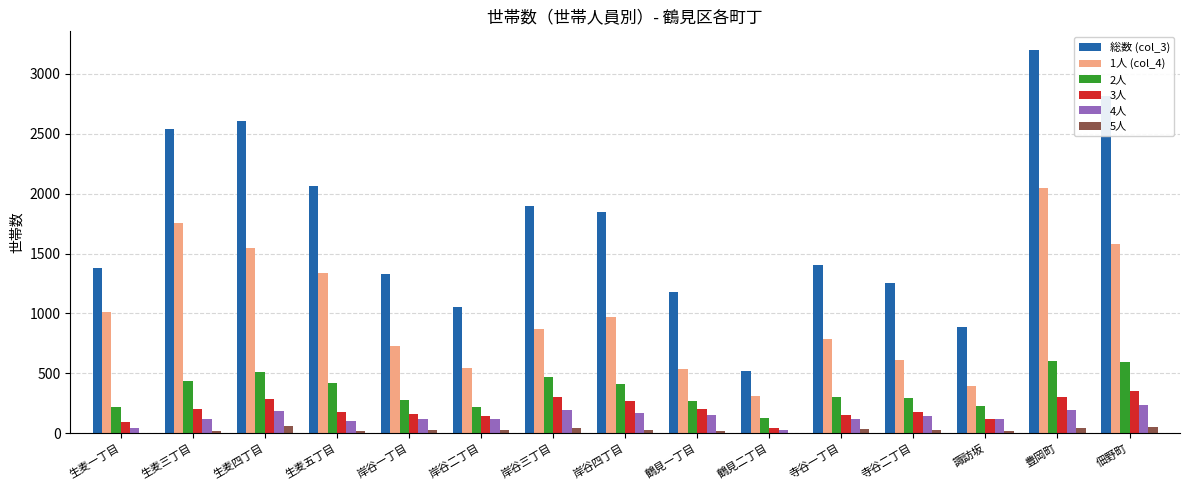

What is the sum of all 2人 values?

5373